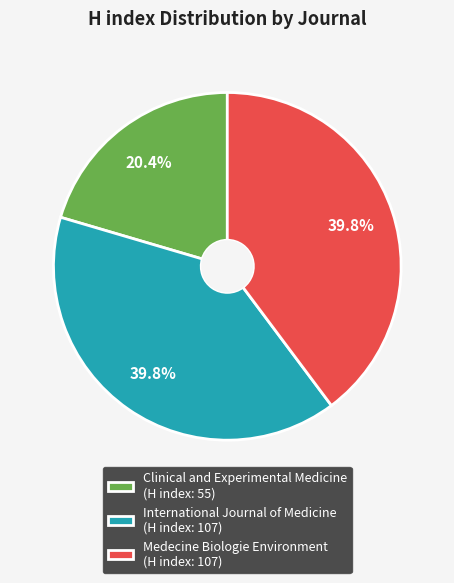

How much of the chart is everything except International Journal of Medicine?

60.2%